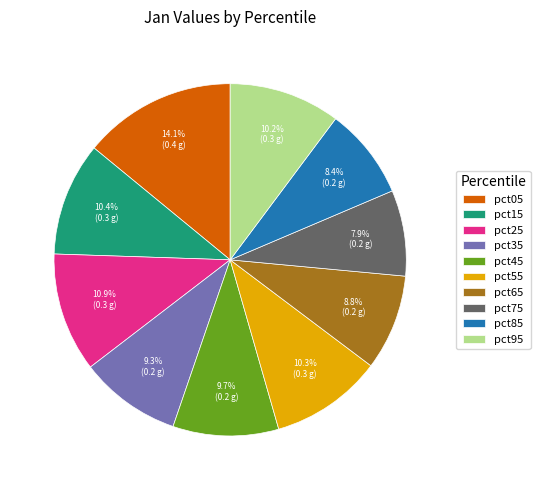

Combined, what portion of the pie is pct65 and pct25?

19.7%